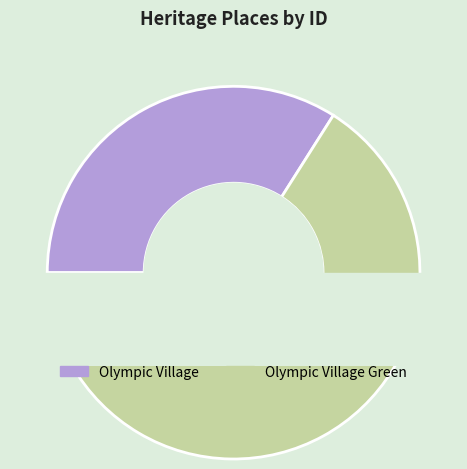

Rank the categories by value from lowest to highest.

Olympic Village, Olympic Village Green